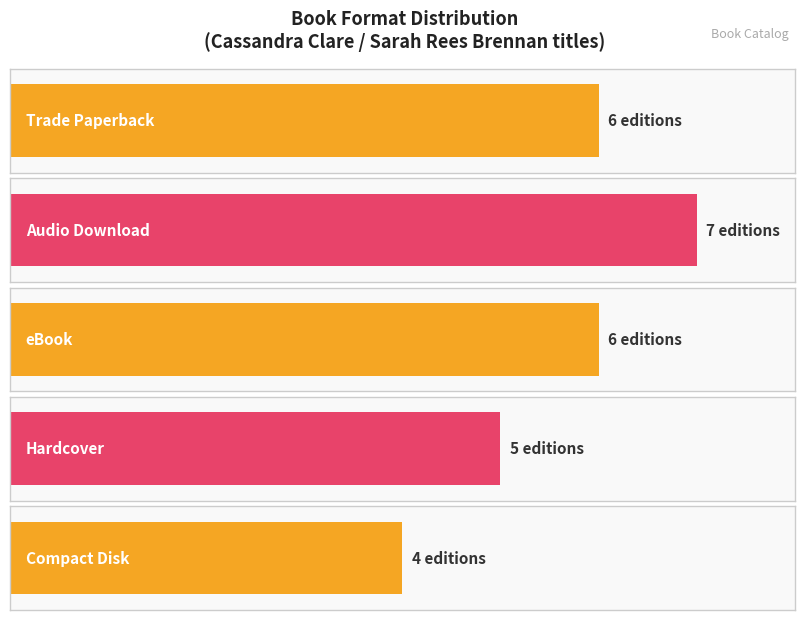

The value at eBook is 9. True or false?

False